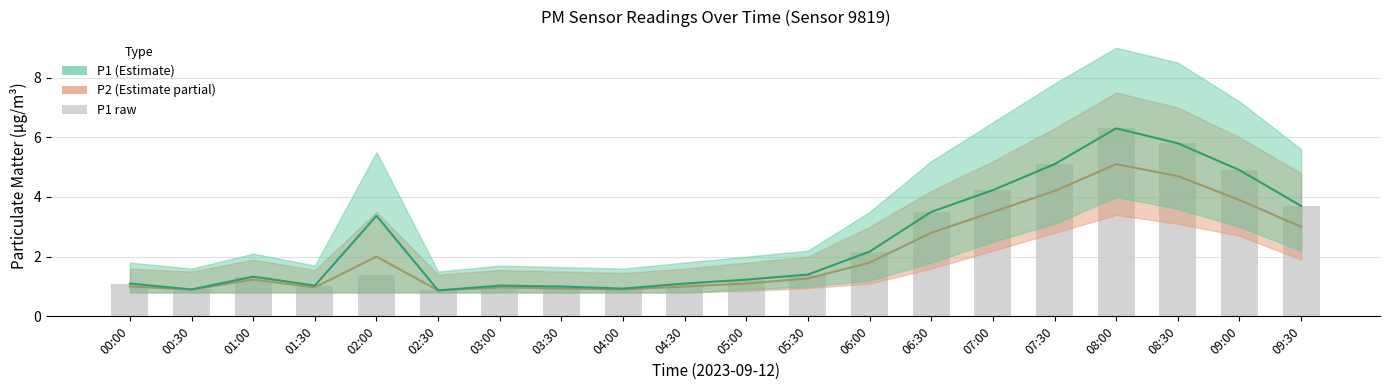

What is the label of the 3rd bar from the left?

01:00